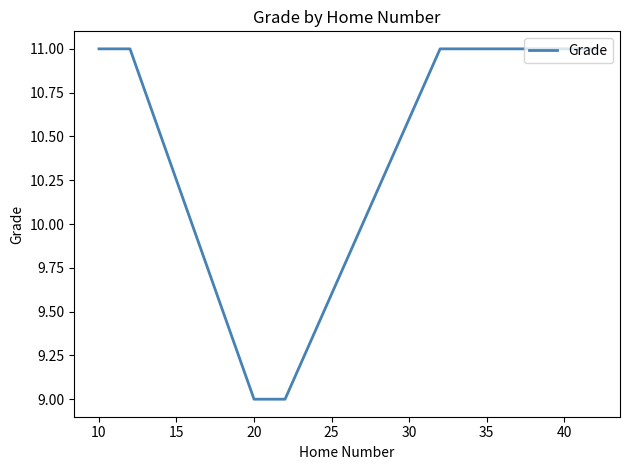

What is the maximum value shown in the chart?

11